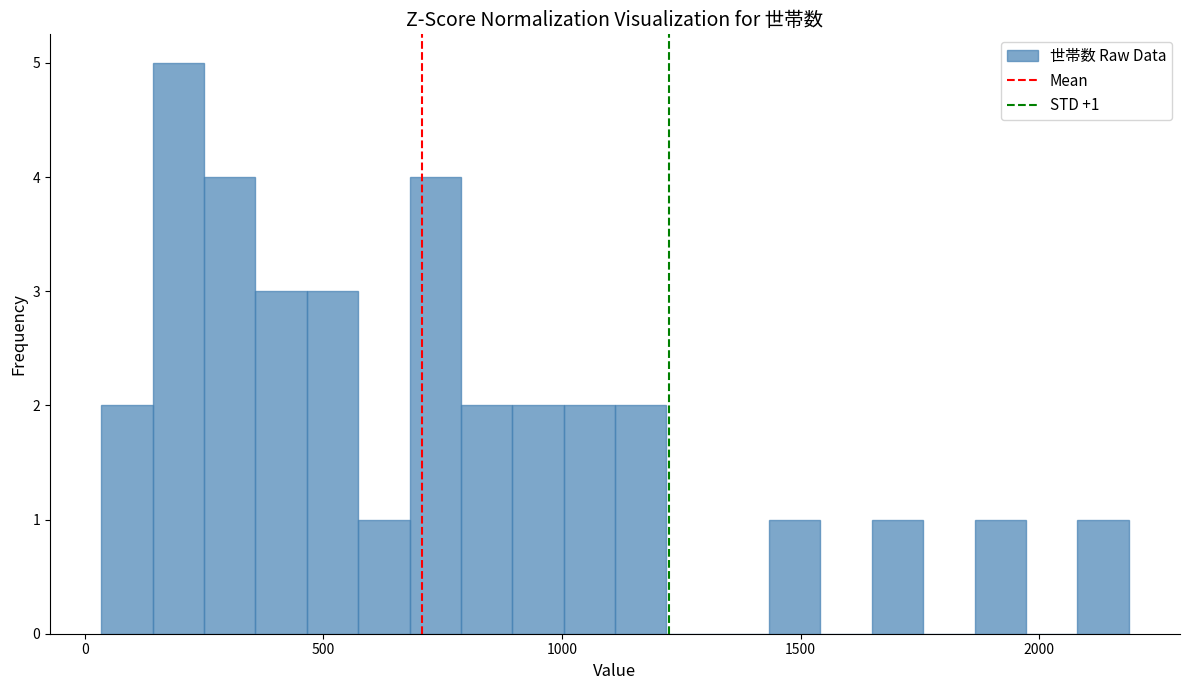

Read against the x-axis, roughly where is the centre of the tallest bar?

200